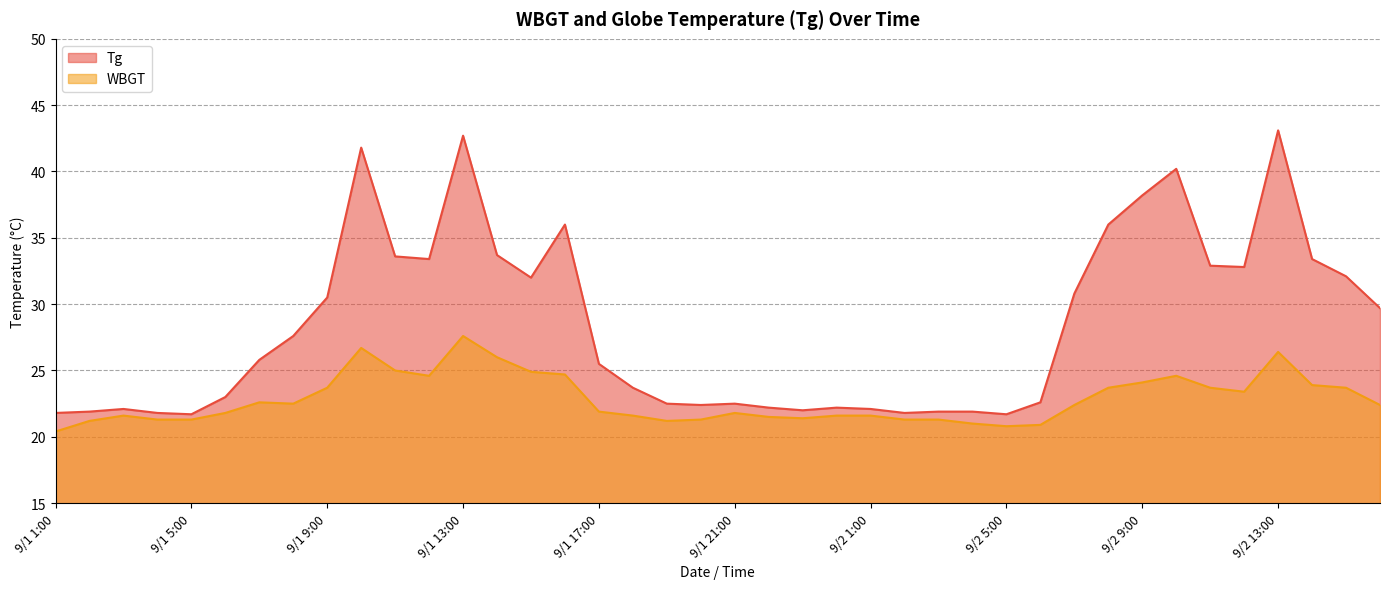

True or false: WBGT and Tg intersect in this chart.

False